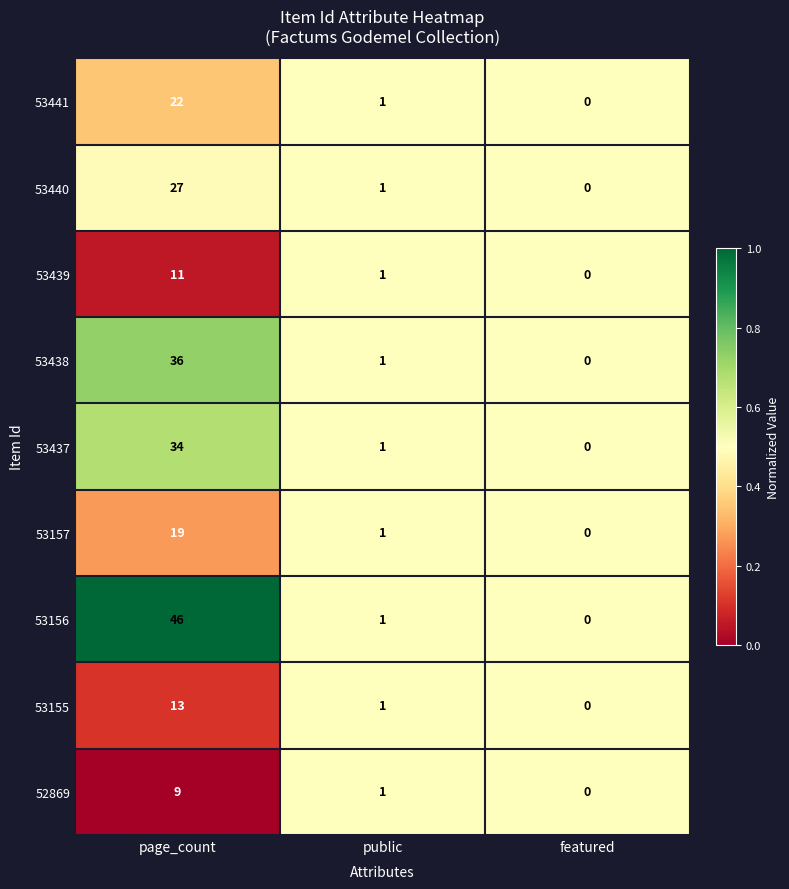

Reading left to right, transcribe all the data shown in this chart.

53441: 22	1	0
53440: 27	1	0
53439: 11	1	0
53438: 36	1	0
53437: 34	1	0
53157: 19	1	0
53156: 46	1	0
53155: 13	1	0
52869: 9	1	0